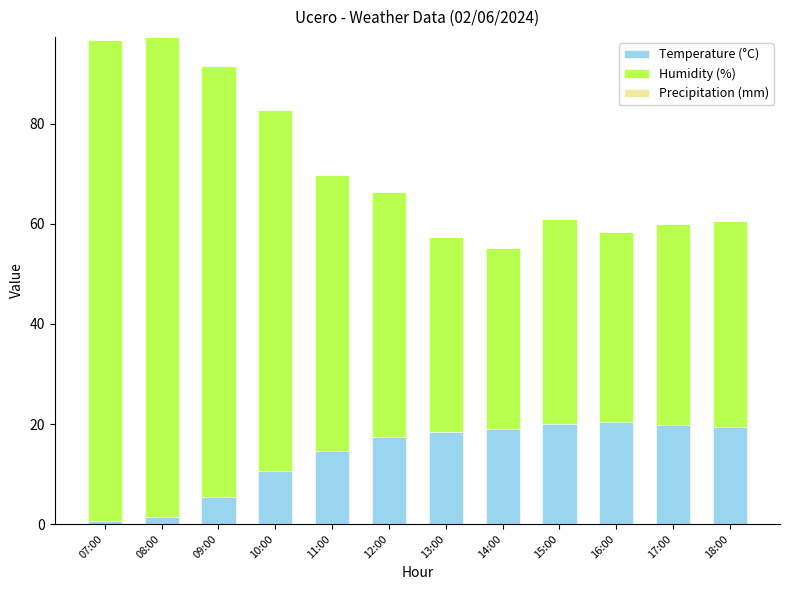

What is the total value across all series at 15:00?

61.0